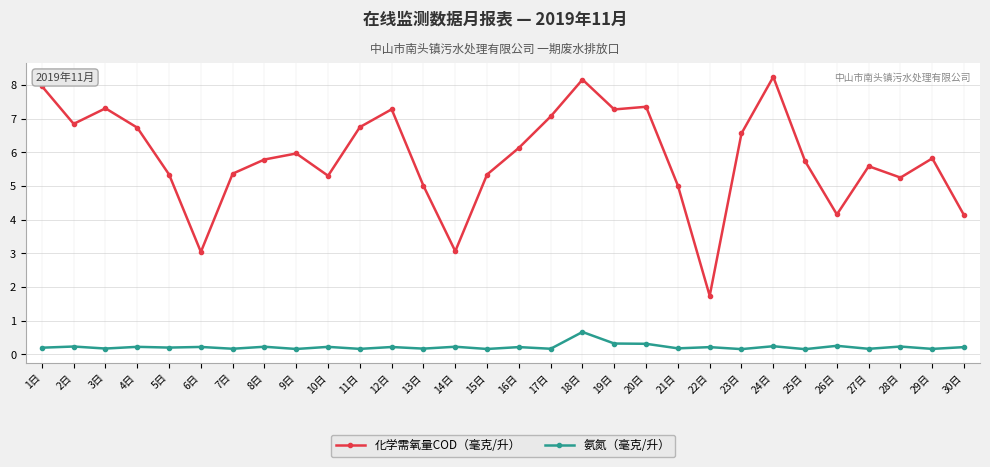

What is the average value of the 化学需氧量COD（毫克/升） series?

5.8